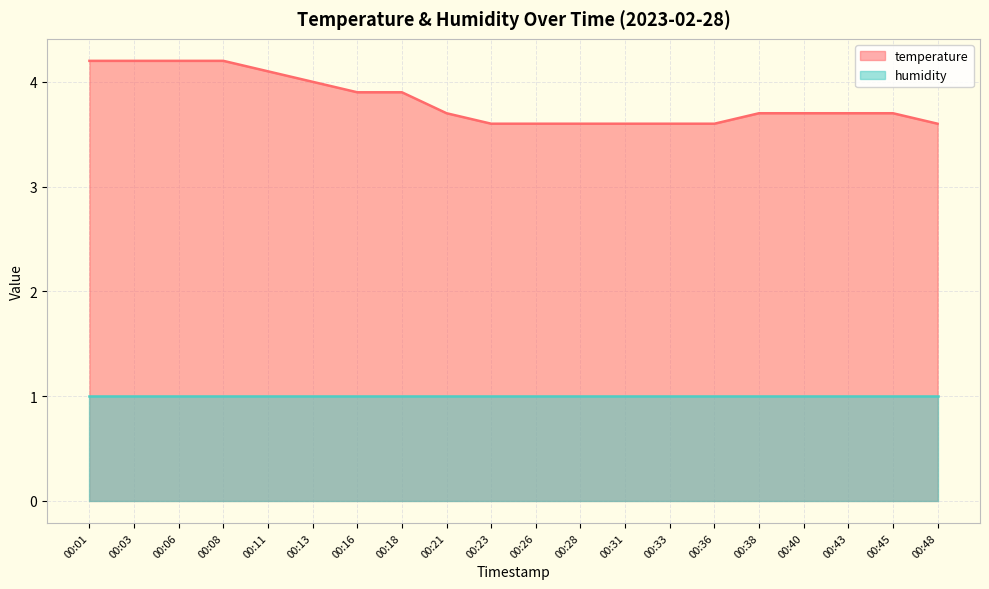

Does the chart display data point markers on the line(s)?

No